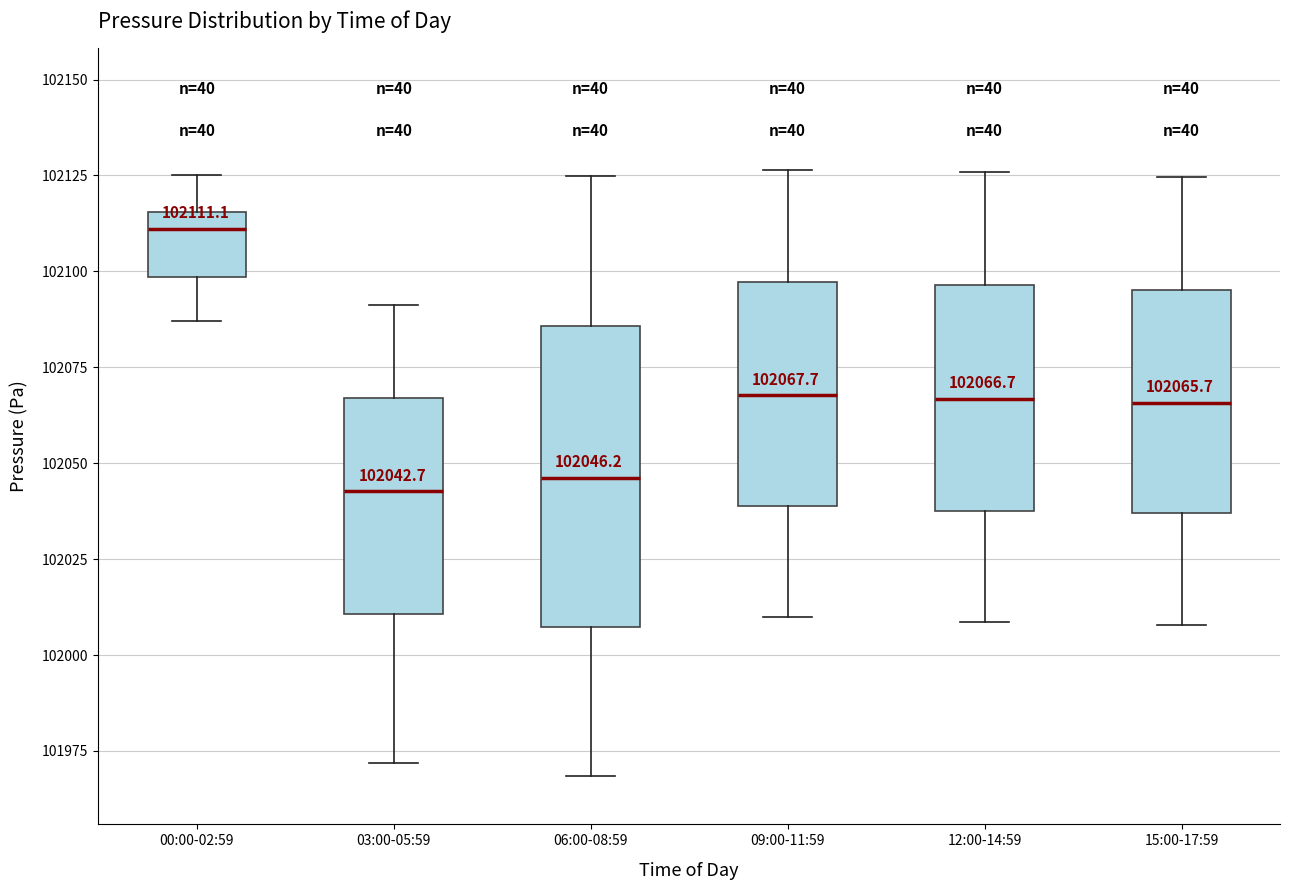

Which box has the highest median line?

00:00-02:59